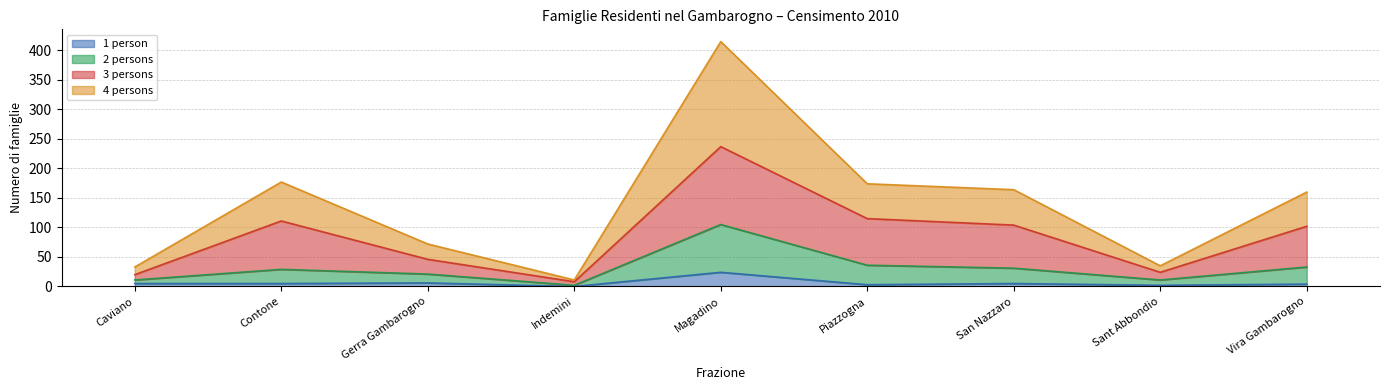

Is it true that 2 persons equals 1 at Indemini?

False